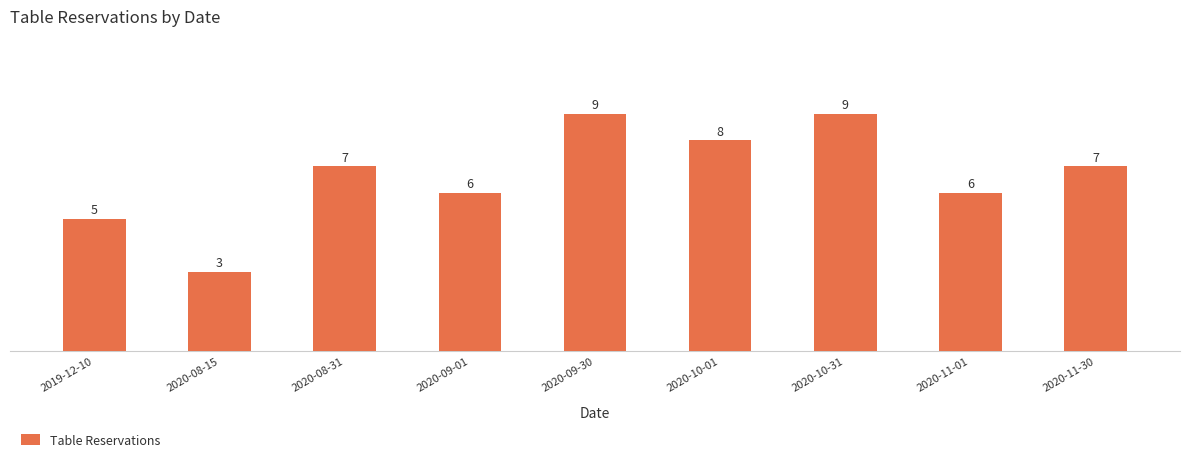

What is the maximum value shown in the chart?

9